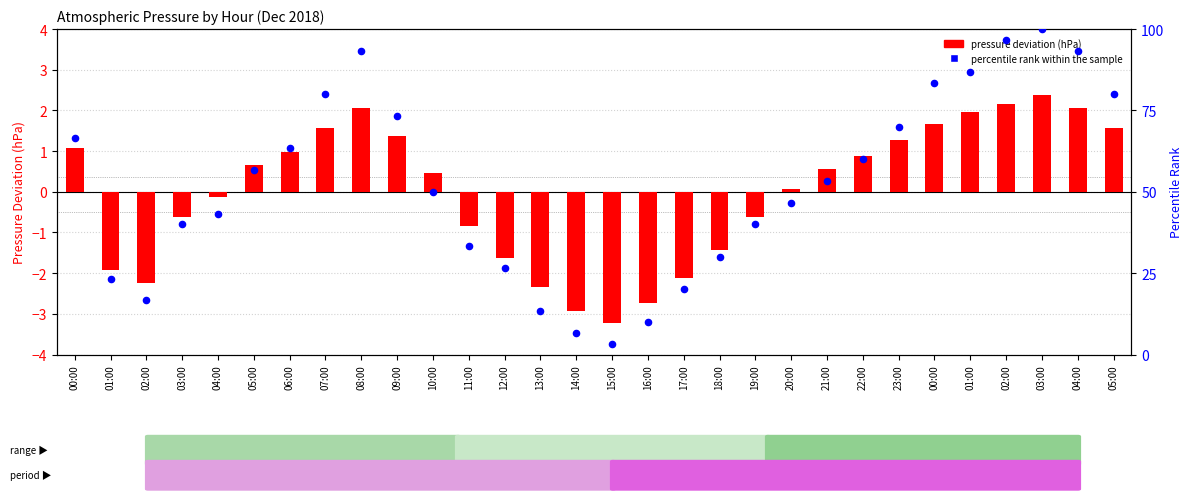

What is the total value across all series at 17:00?

17.9